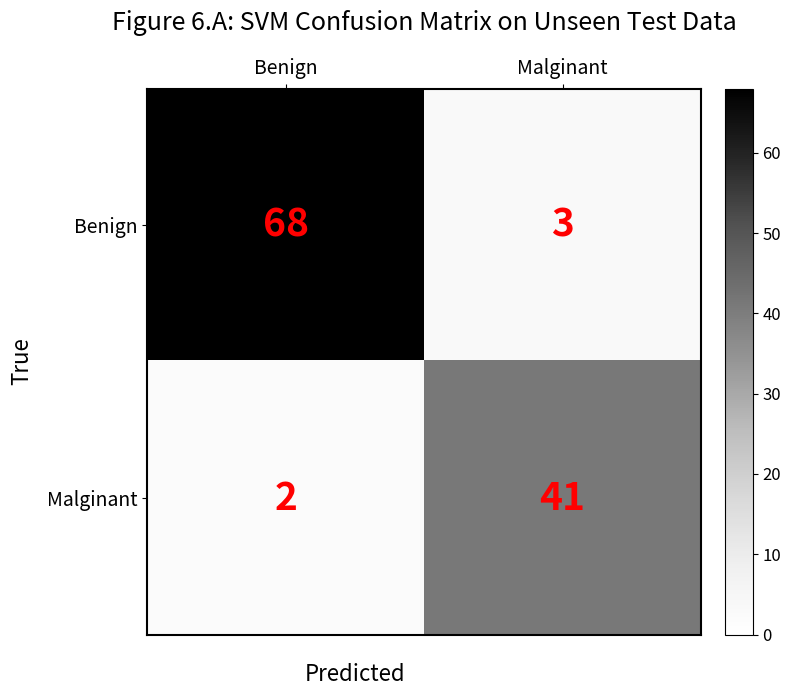

Reading left to right, transcribe all the data shown in this chart.

Benign: 68	3
Malginant: 2	41